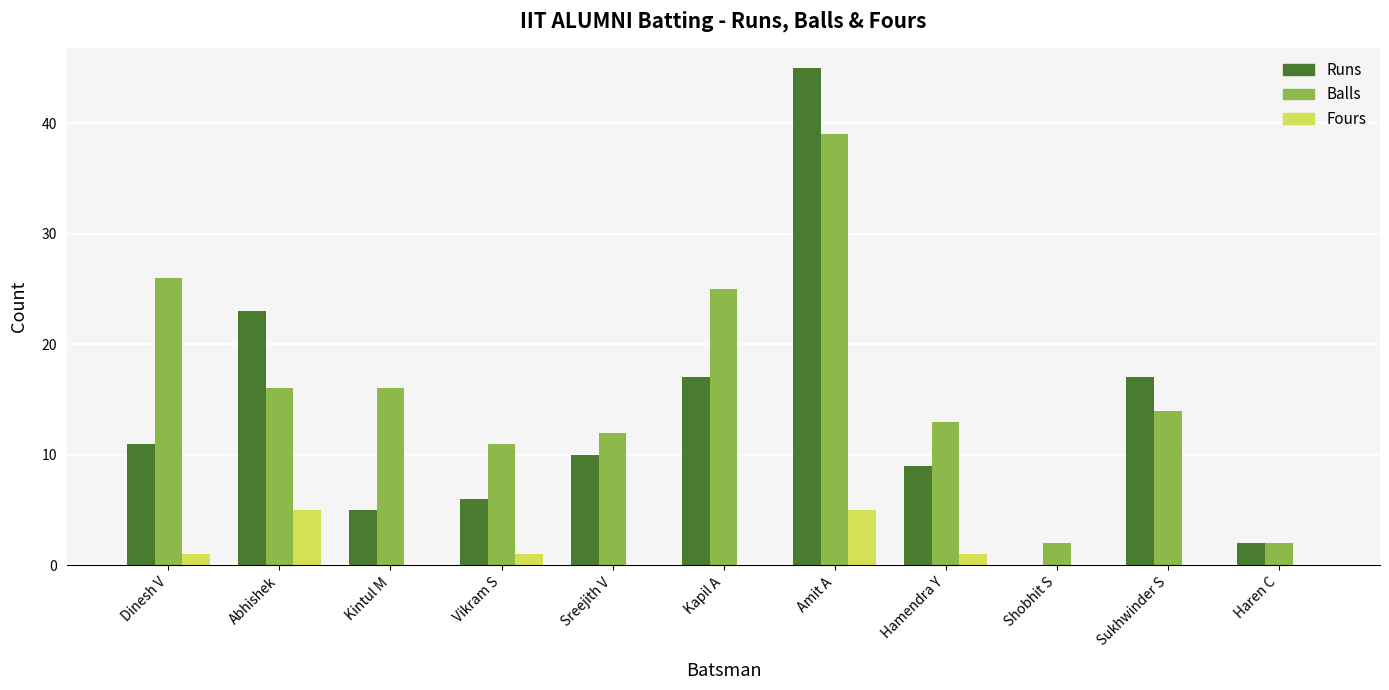

Reading left to right, what are all the values shown in this chart?

Runs: Dinesh V=11	Abhishek=23	Kintul M=5	Vikram S=6	Sreejith V=10	Kapil A=17	Amit A=45	Hamendra Y=9	Shobhit S=0	Sukhwinder S=17	Haren C=2
Balls: Dinesh V=26	Abhishek=16	Kintul M=16	Vikram S=11	Sreejith V=12	Kapil A=25	Amit A=39	Hamendra Y=13	Shobhit S=2	Sukhwinder S=14	Haren C=2
Fours: Dinesh V=1	Abhishek=5	Kintul M=0	Vikram S=1	Sreejith V=0	Kapil A=0	Amit A=5	Hamendra Y=1	Shobhit S=0	Sukhwinder S=0	Haren C=0